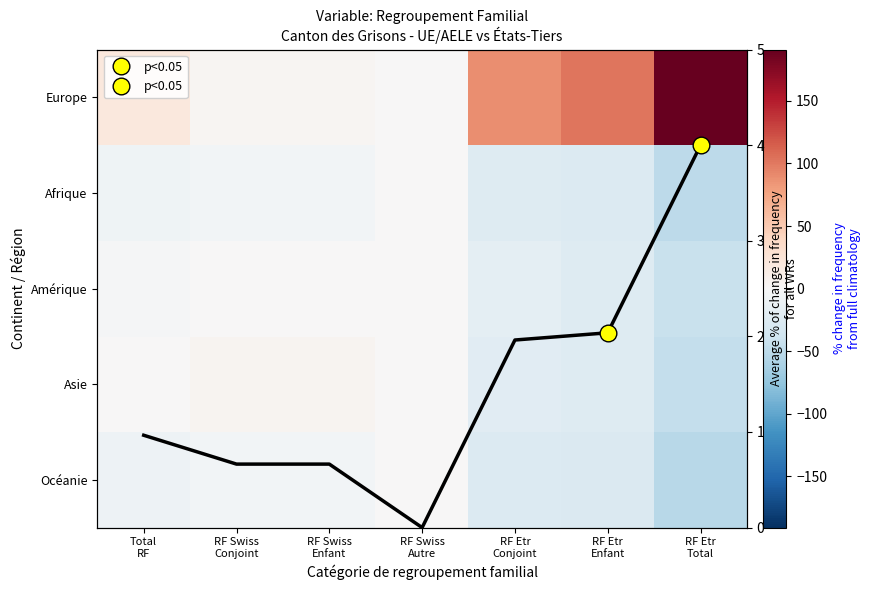

True or false: Europe has a value of 7.1 at RF Swiss Enfant.

False